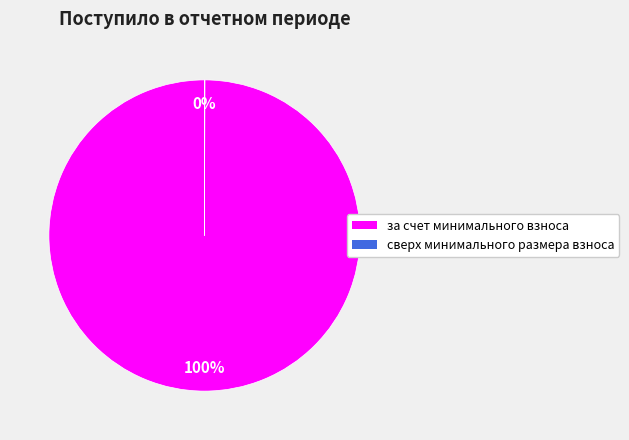

What is the largest slice in the pie chart?

за счет минимального взноса